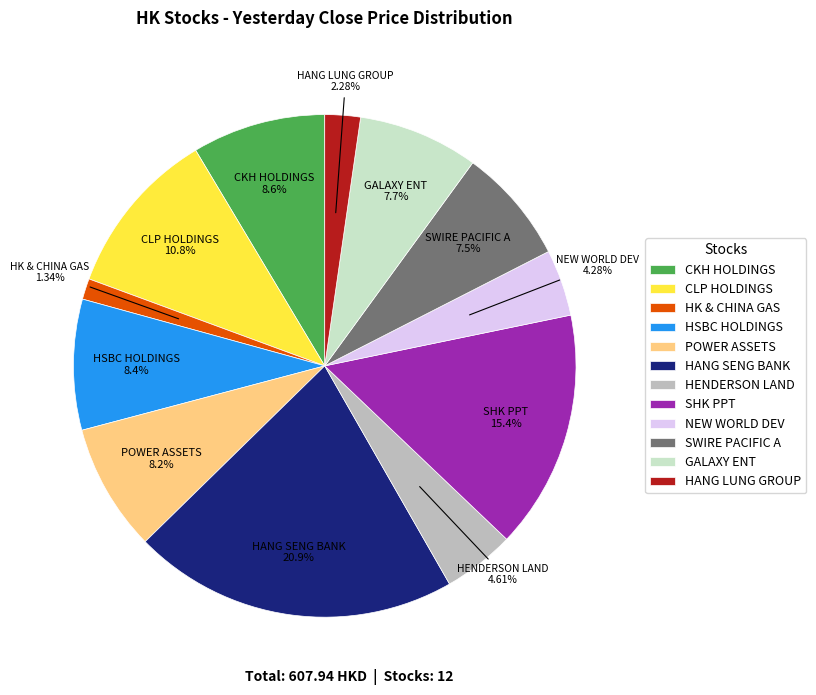

The NEW WORLD DEV slice represents 4% of the pie. True or false?

True